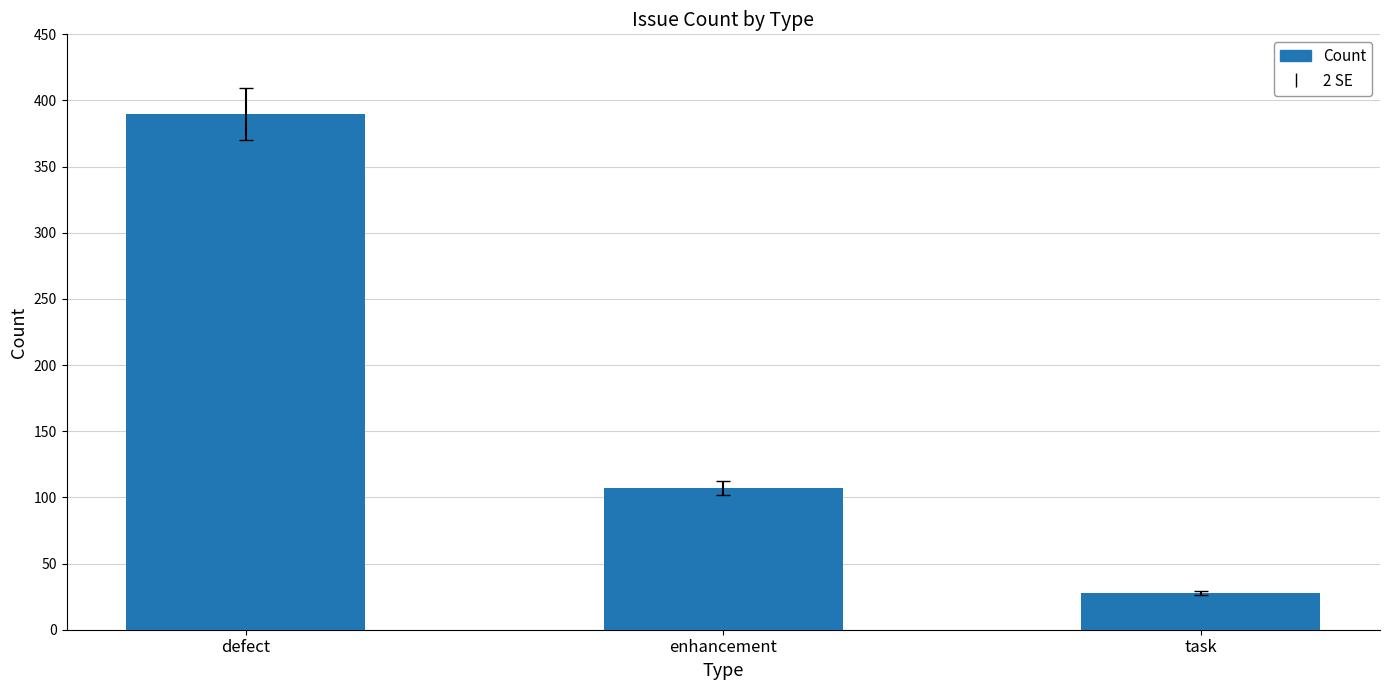

Reading left to right, list all the values displayed in this chart.

390	107	28